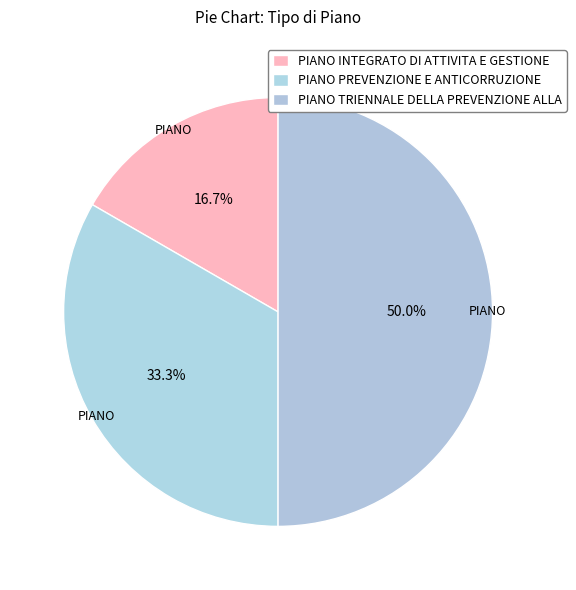

True or false: PIANO TRIENNALE DELLA PREVENZIONE ALLA accounts for 41% of the total.

False